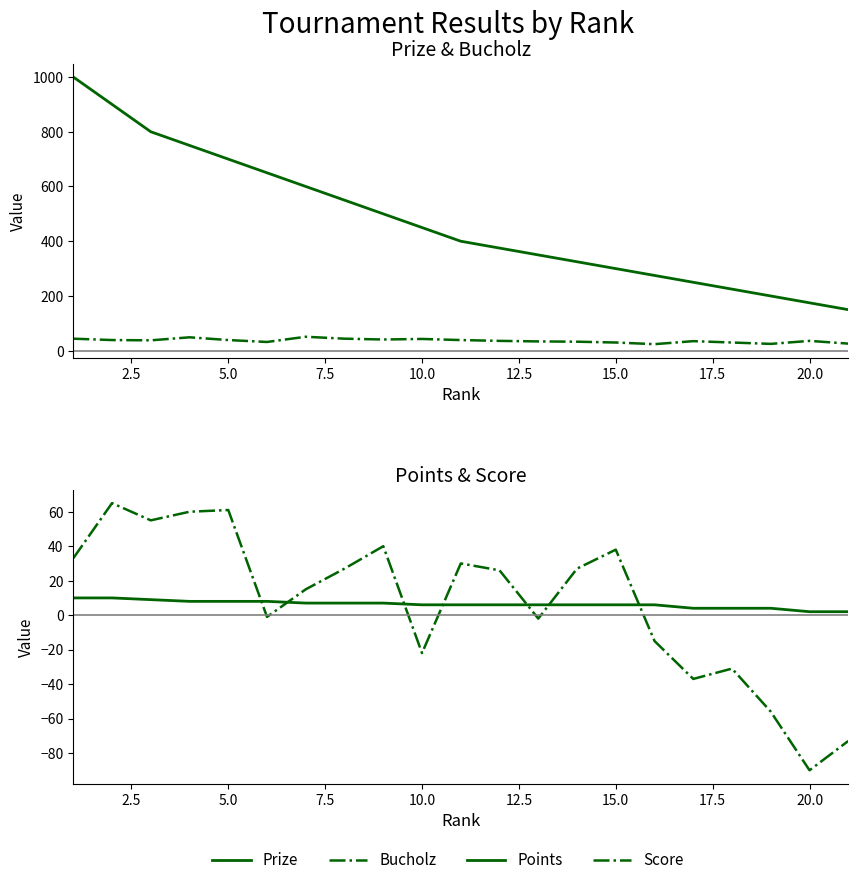

What is the smallest value displayed?

-90